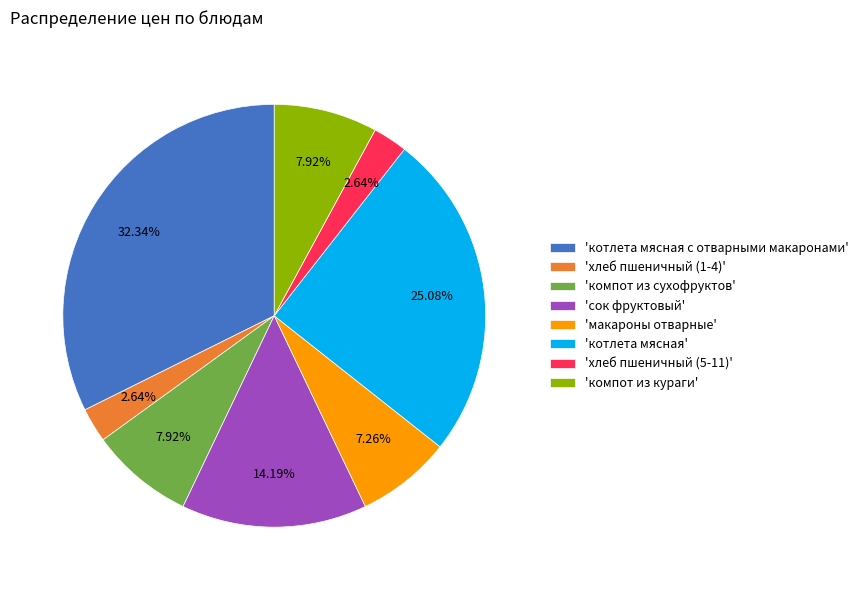

How many segments does this pie chart have?

8